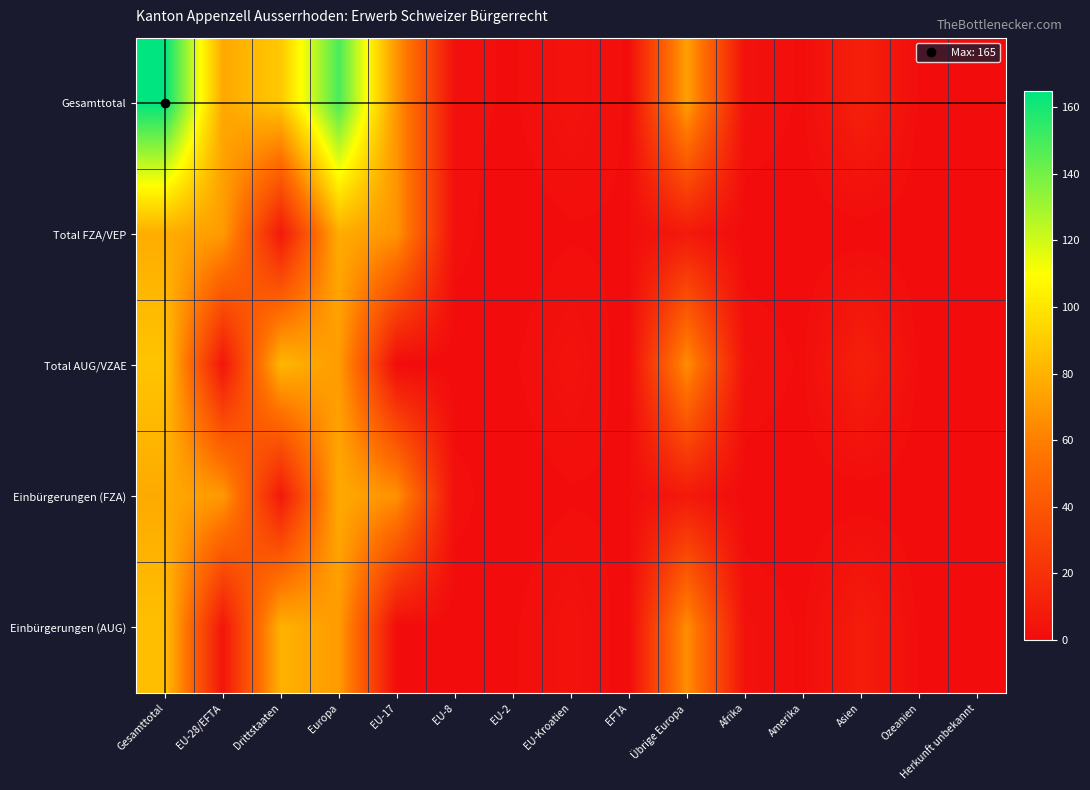

At how many categories does at least one series exceed 68?

5